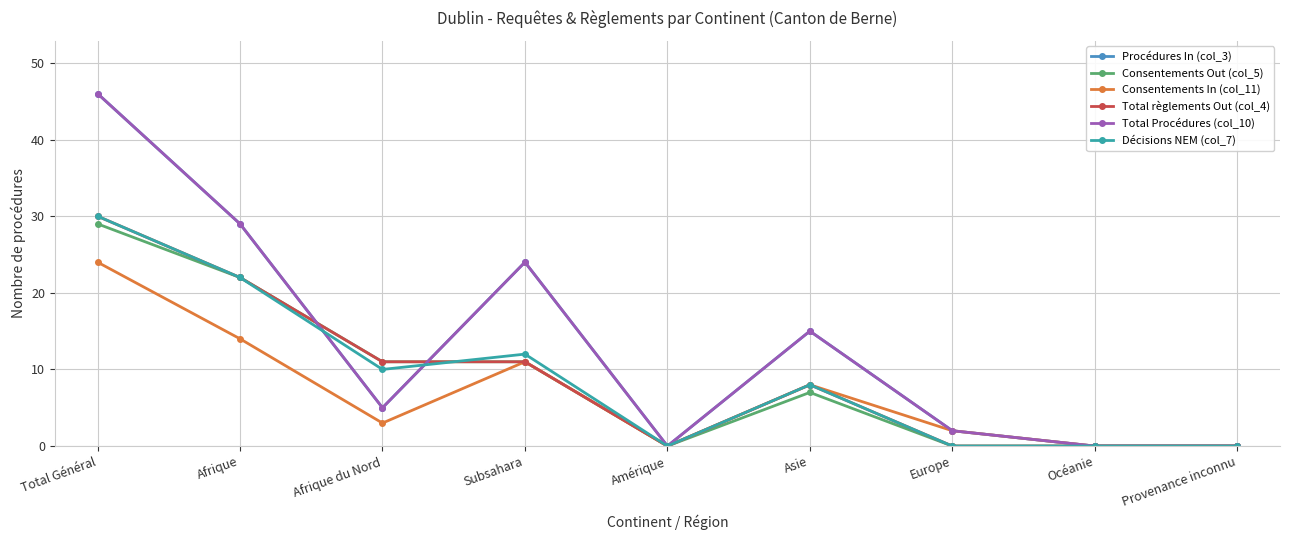

Between which two adjacent categories do Total Procédures (col_10) and Consentements Out (col_5) first intersect?

Afrique and Afrique du Nord